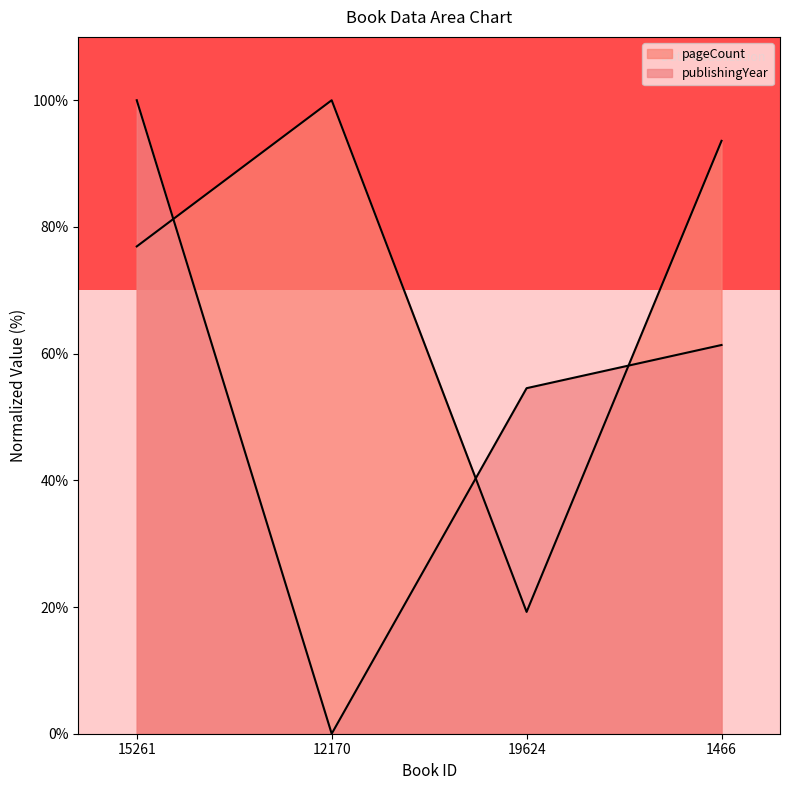

What position from the left is 19624?

3